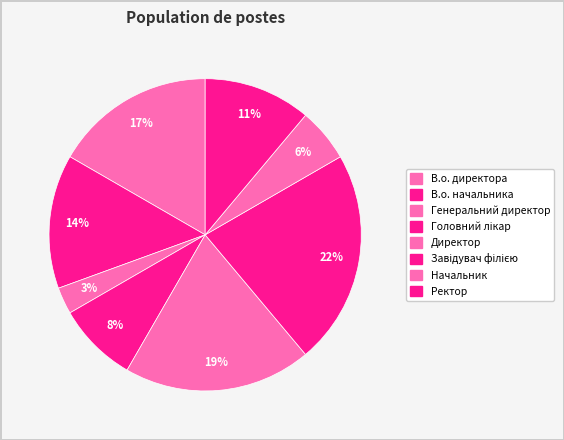

What percentage is NOT represented by Начальник?

94.4%